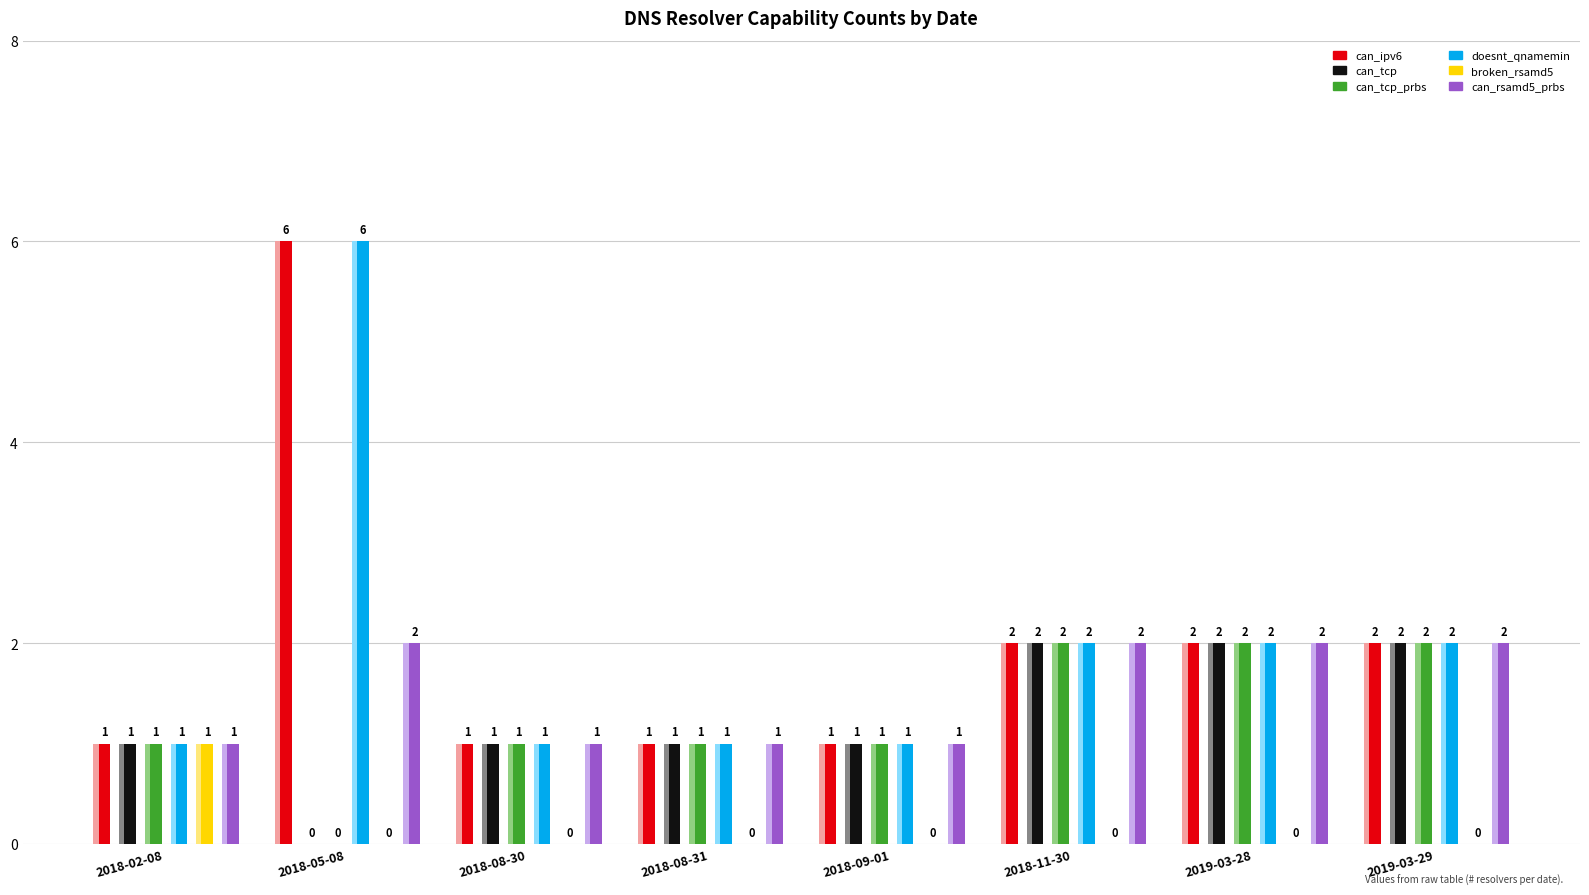

Is it true that doesnt_qnamemin equals 2 at 2018-11-30?

True